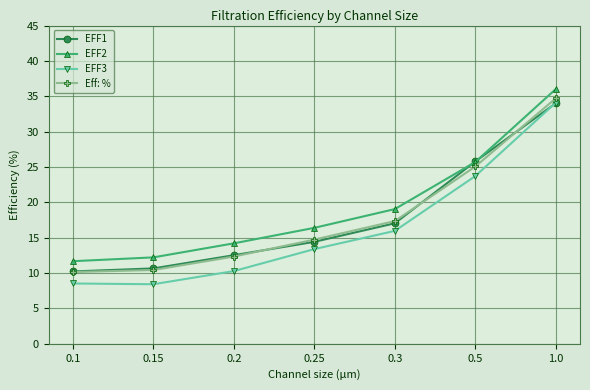

How many lines are shown in the chart?

4